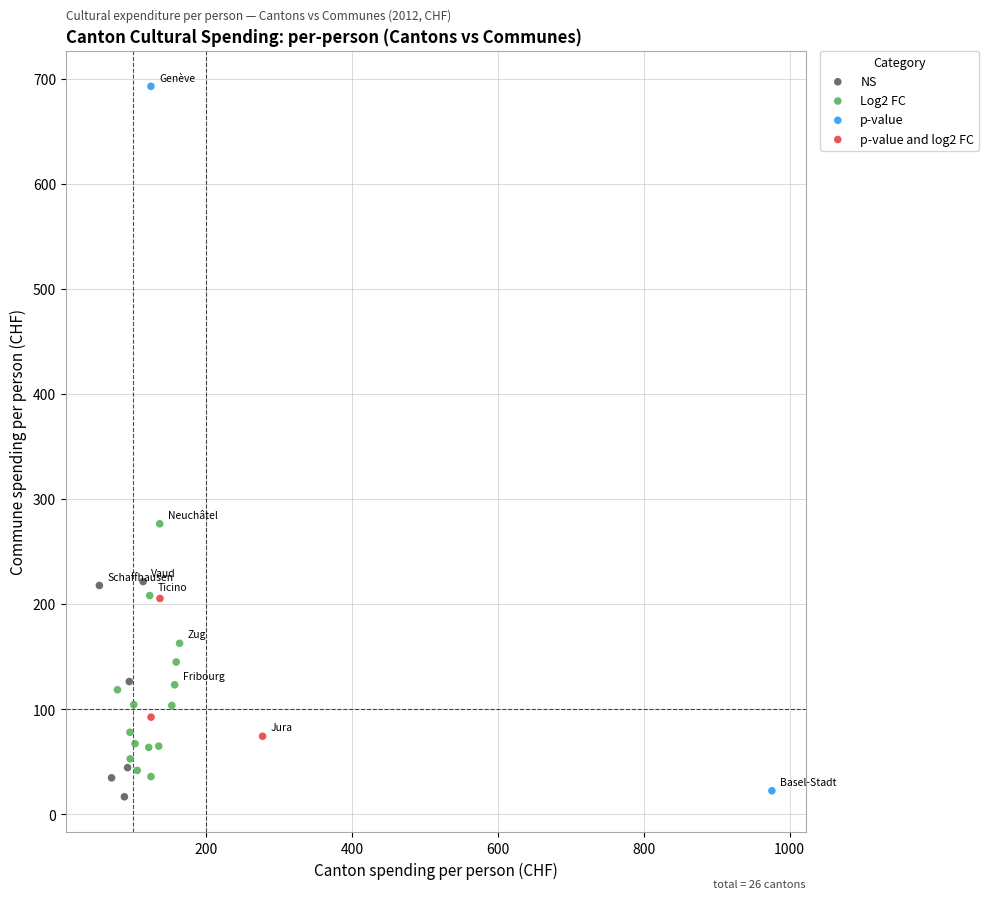

Which series reaches the maximum Y coordinate?

p-value